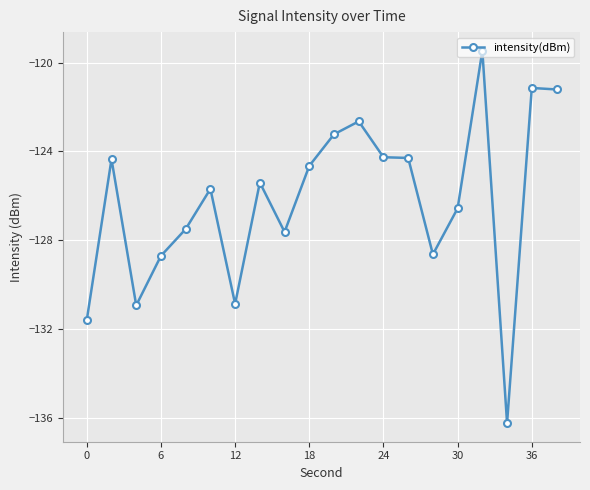

How many interior local peaks (higher than both neighbors) does the data have?

6